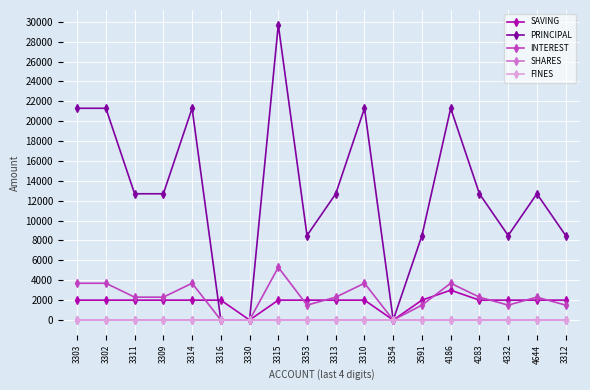

Which category has the lowest value in the SHARES series?

3303